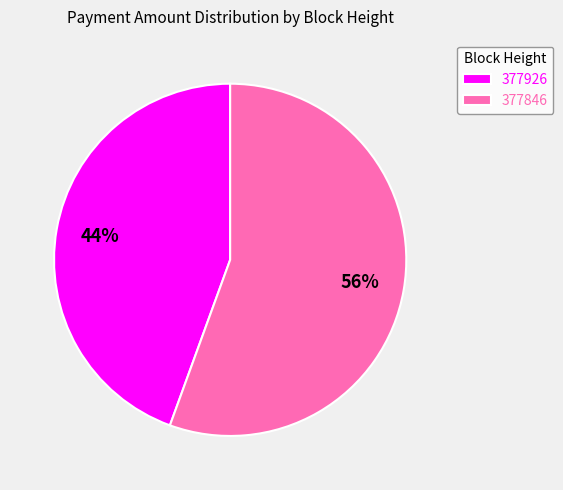

To the nearest percent, what is the average slice percentage?

50%